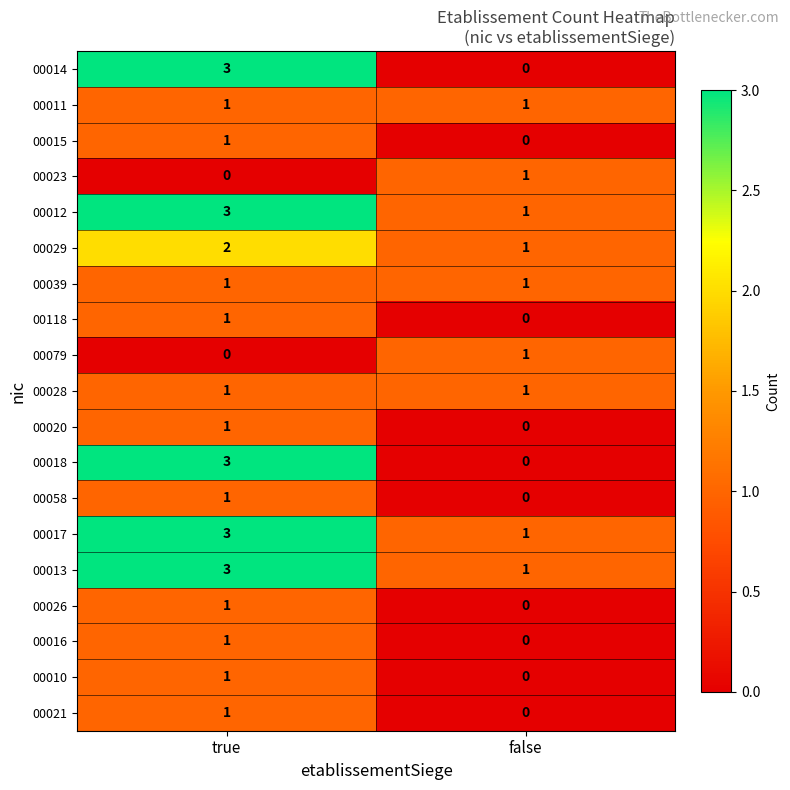

Is it true that 00015 equals 1 at false?

False